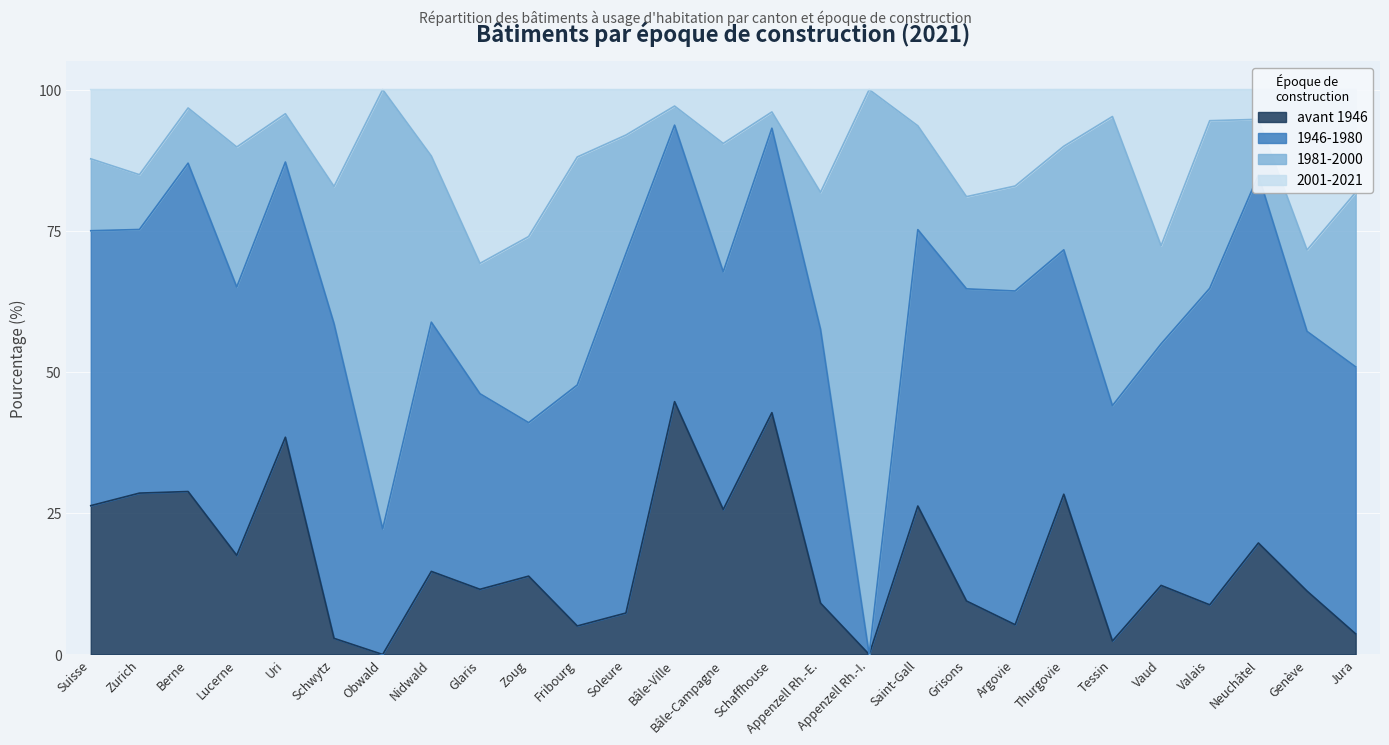

What is the approximate value of avant 1946 at Jura?

3.6